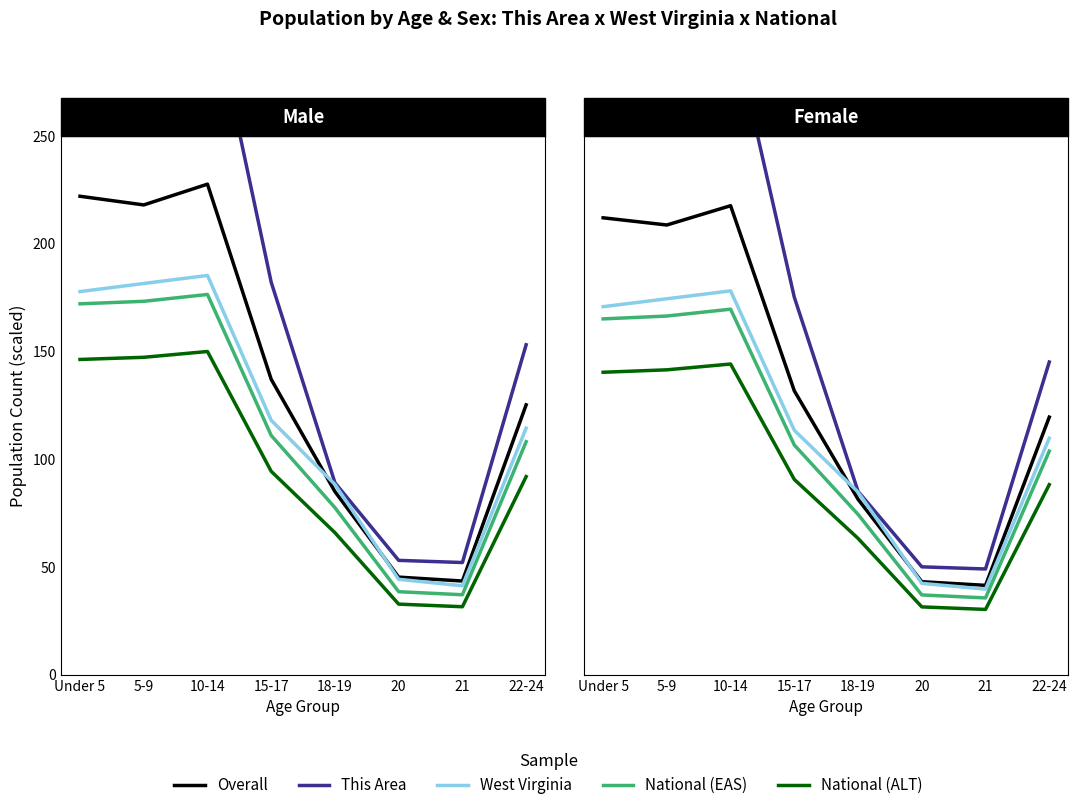

What position from the right is 21?

2